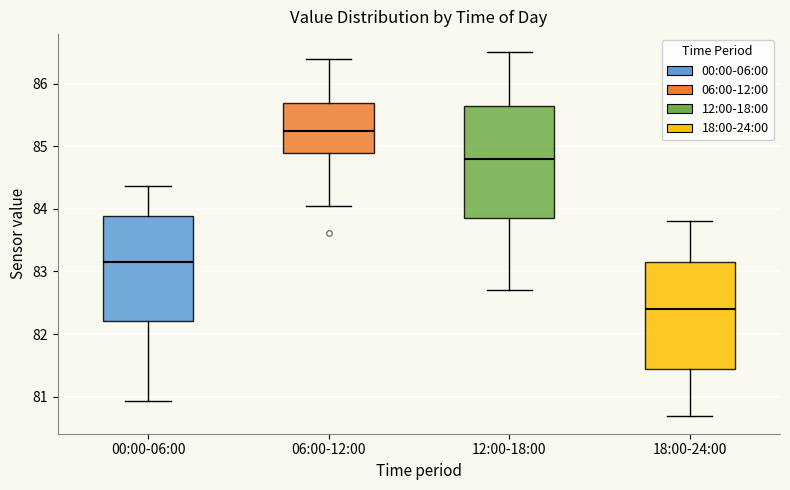

Reading left to right, read every box against the y-axis: the position of its median line, the range the box covers, and the ends of its whiskers. The values are not printed on the chart, so give them approximately, as read against the axis.

00:00-06:00: median 83.1, box 82.2 to 83.9, whiskers 80.9 to 84.4
06:00-12:00: median 85.2, box 84.9 to 85.7, whiskers 84.0 to 86.4
12:00-18:00: median 84.8, box 83.9 to 85.7, whiskers 82.7 to 86.5
18:00-24:00: median 82.4, box 81.5 to 83.2, whiskers 80.7 to 83.8